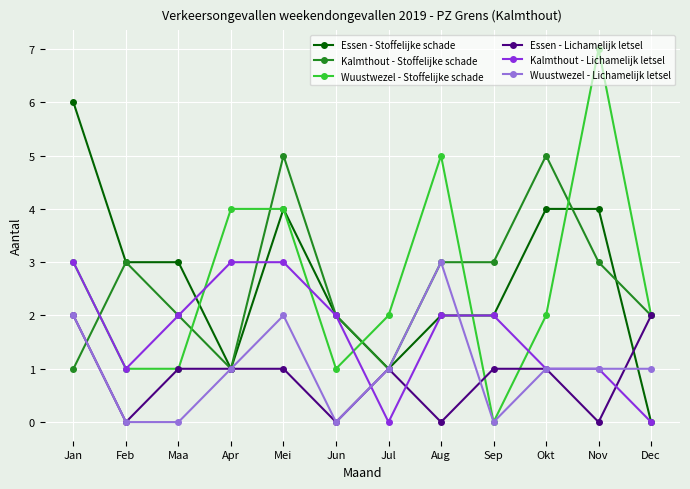

What is the difference between the maximum and minimum values in the Essen - Lichamelijk letsel series?

2